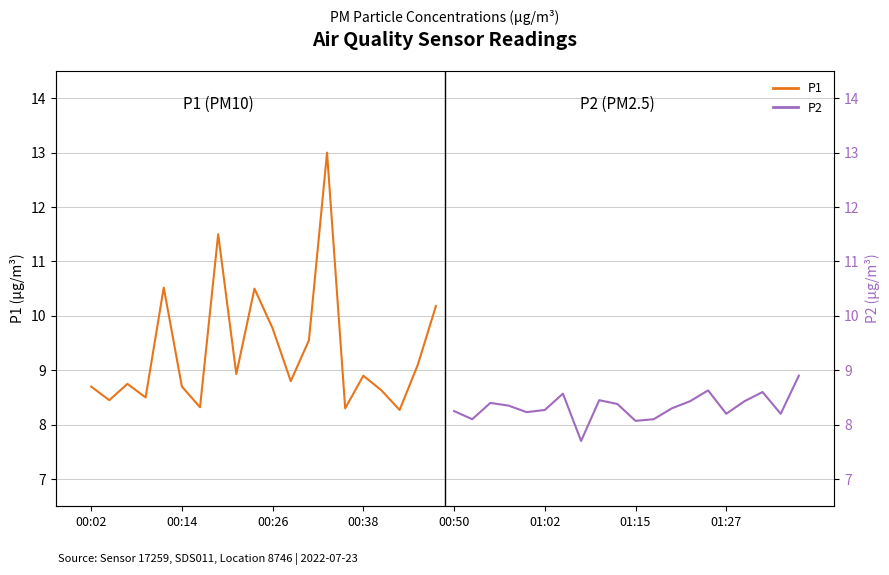

What is the lowest value of the P1 series?

8.3